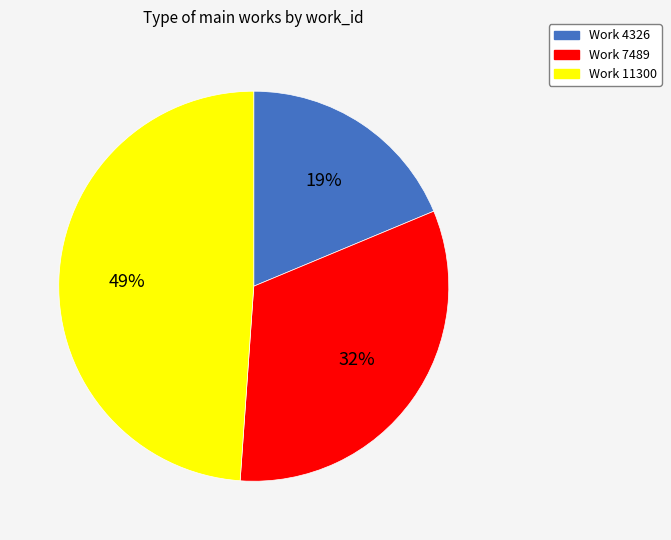

True or false: Work 4326 accounts for 29% of the total.

False